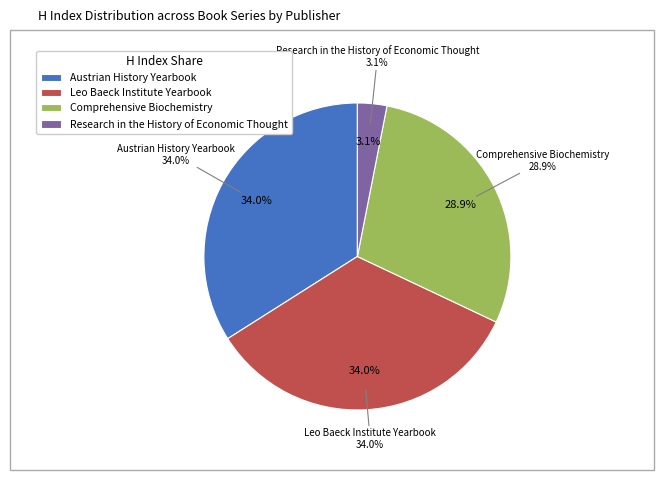

To the nearest percent, what is the average slice percentage?

25%